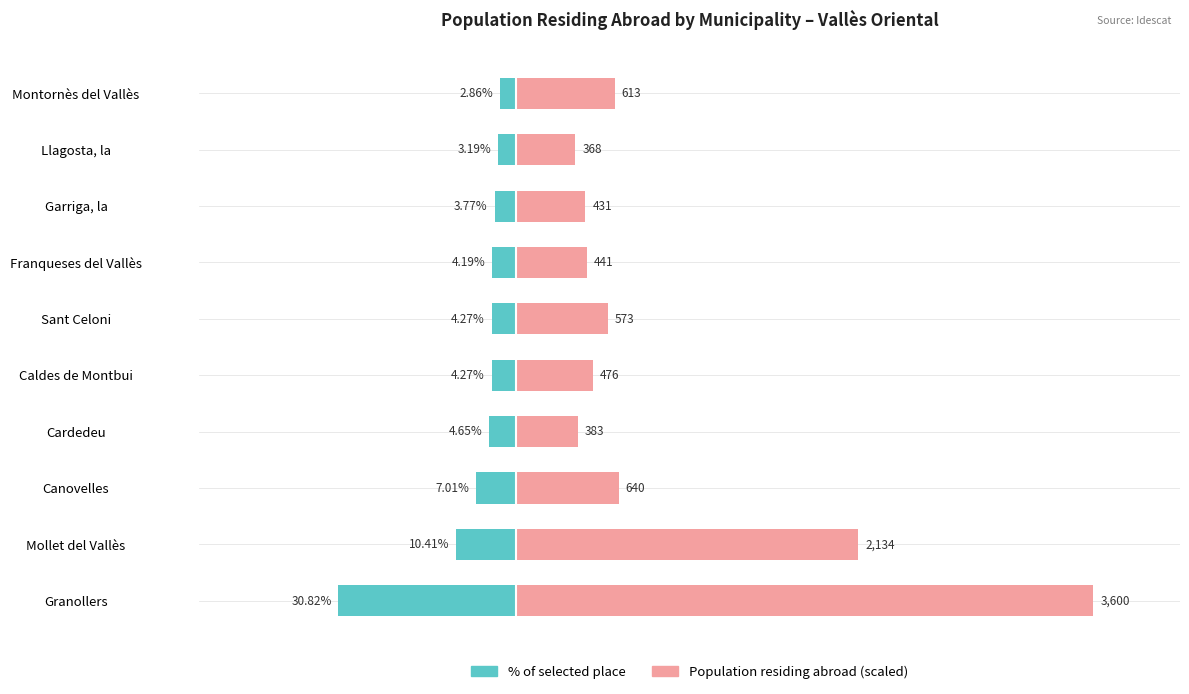

How many categories are shown in the chart?

10